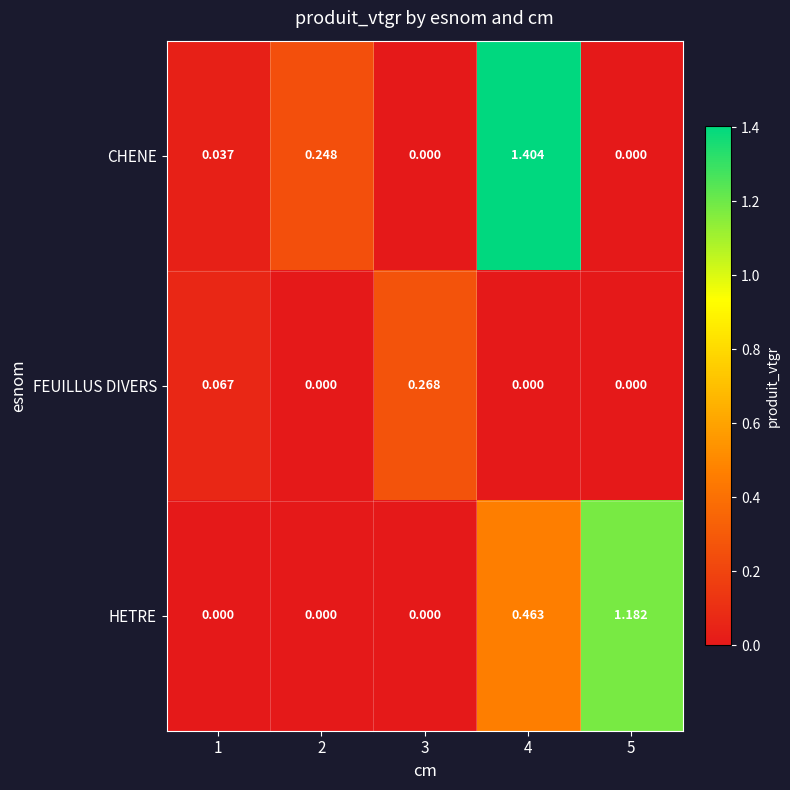

What is the total value across all series at 4?

1.9